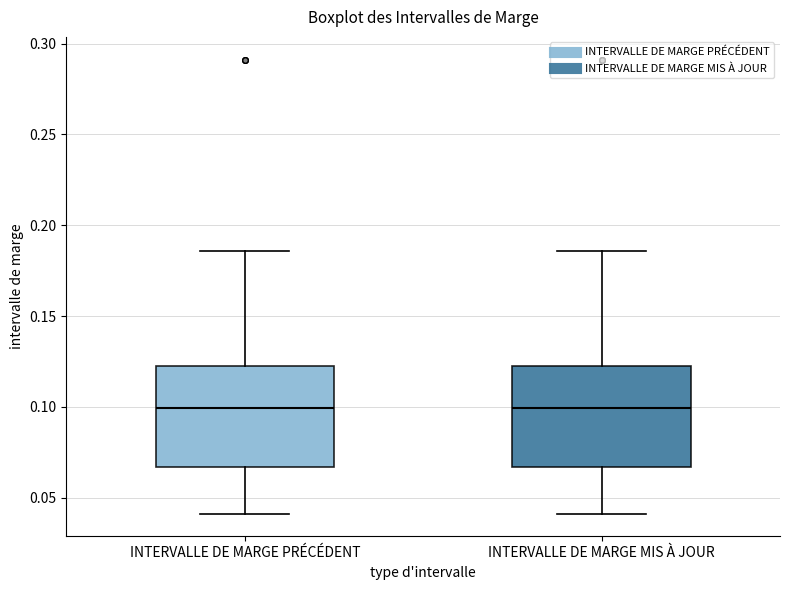

Where does the median line of the box for INTERVALLE DE MARGE PRÉCÉDENT sit on the y-axis? The values are not printed on the chart, so give them approximately, as read against the axis.

0.100